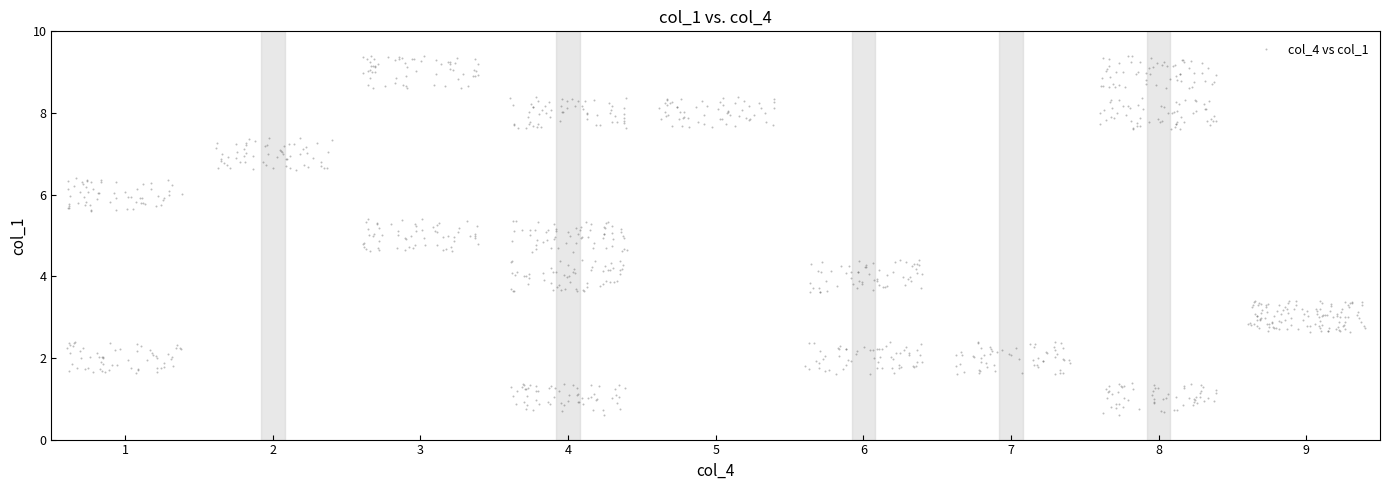

What is the range of X values (max minus min)?

8.8